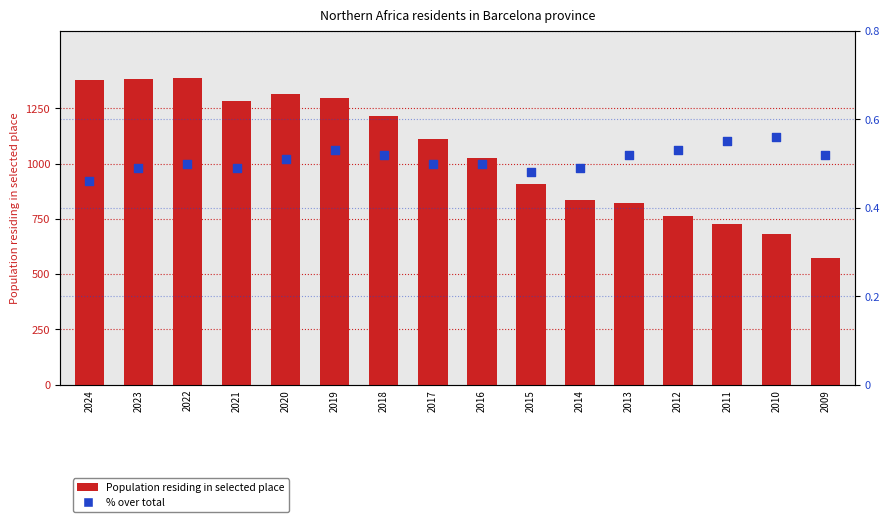

What is the total value across all series at 2020?

1314.5